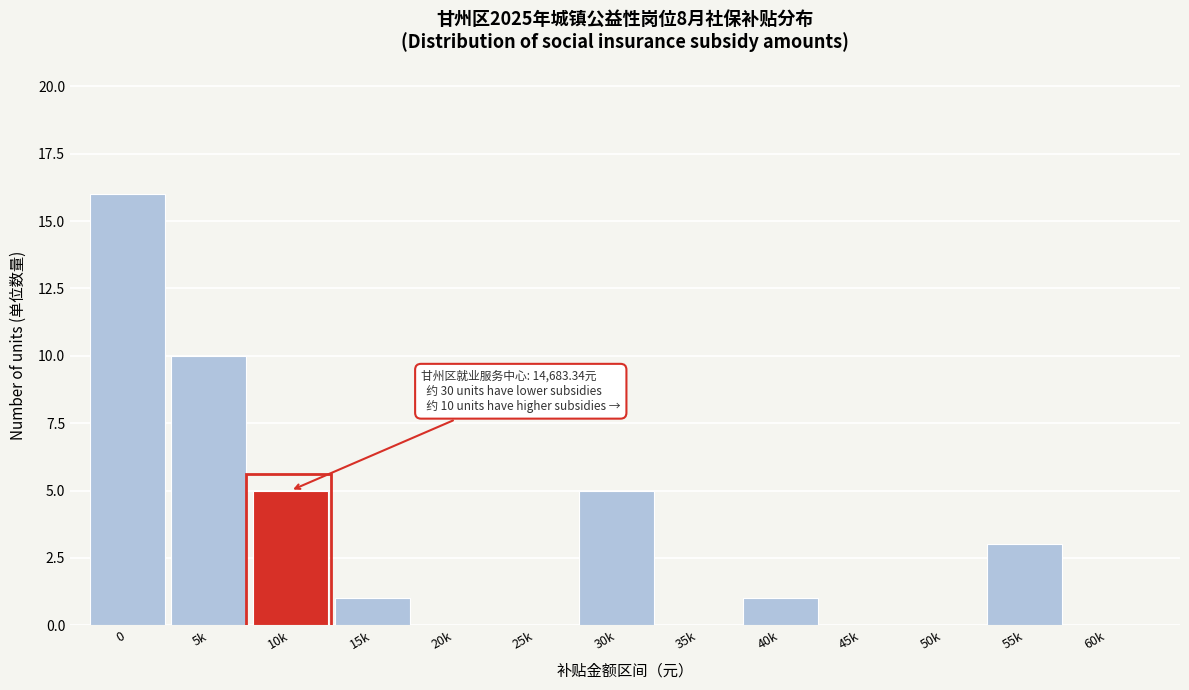

Reading right to left, transcribe all the data shown in this chart.

60k=0	55k=3	50k=0	45k=0	40k=1	35k=0	30k=5	25k=0	20k=0	15k=1	10k=5	5k=10	0=16